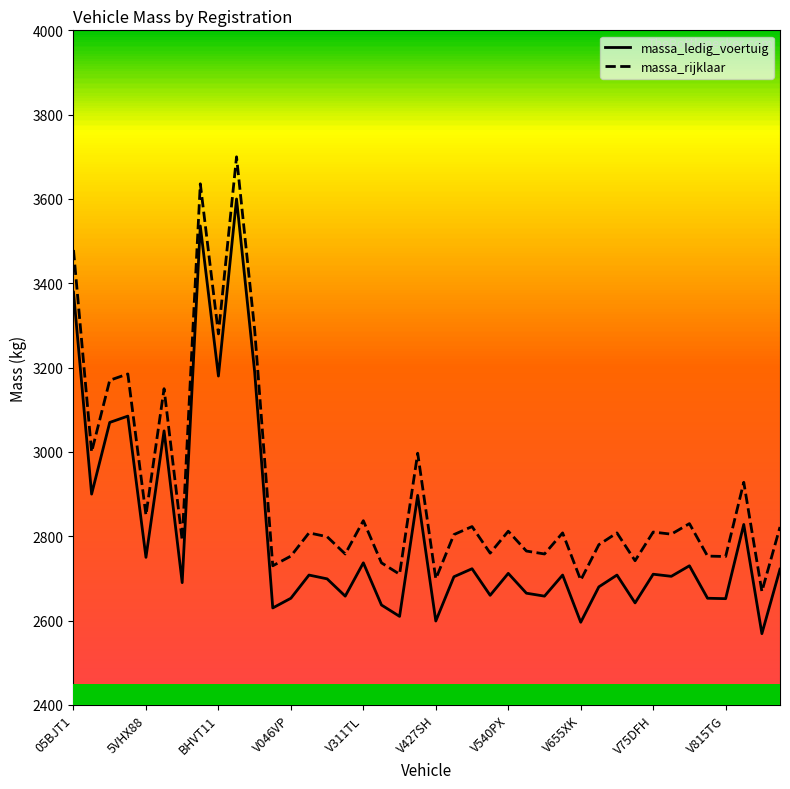

What is the difference between the maximum and minimum values in the massa_ledig_voertuig series?

1031